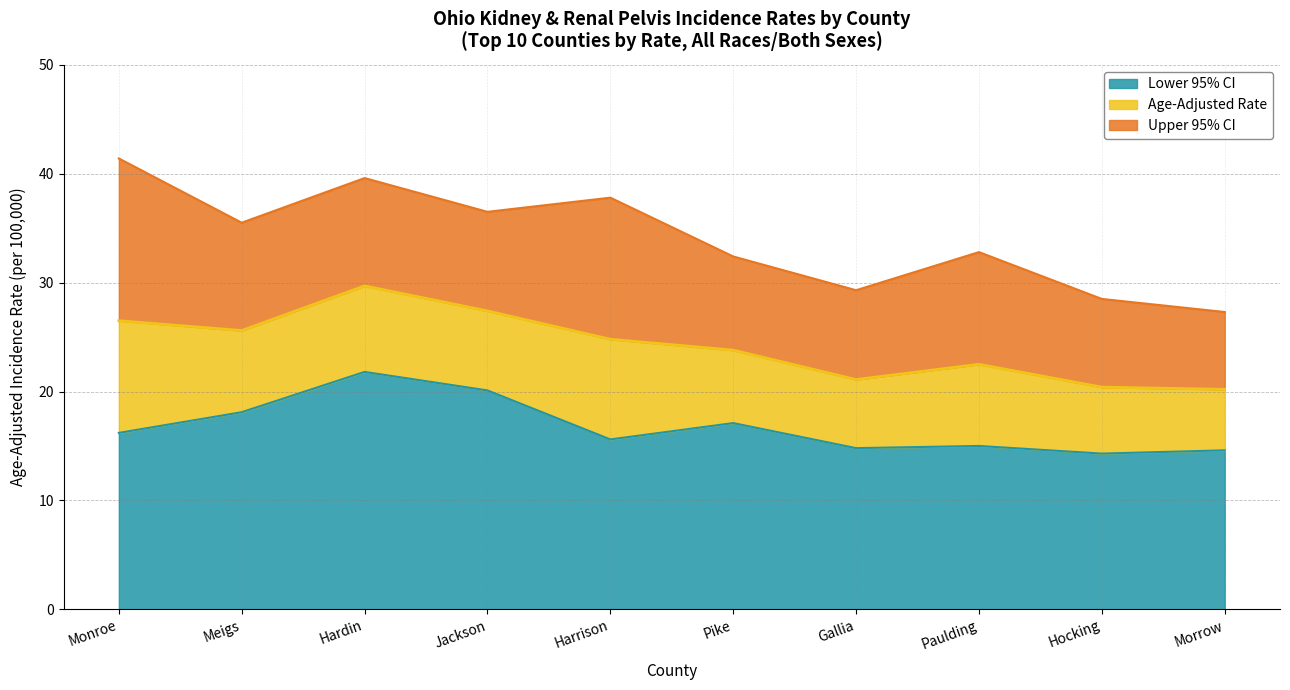

Reading left to right, extract all data points from this chart.

Upper 95% CI: Monroe=41.4	Meigs=35.5	Hardin=39.6	Jackson=36.5	Harrison=37.8	Pike=32.4	Gallia=29.3	Paulding=32.8	Hocking=28.5	Morrow=27.3
Age-Adjusted Rate: Monroe=26.5	Meigs=25.6	Hardin=29.7	Jackson=27.4	Harrison=24.8	Pike=23.8	Gallia=21.1	Paulding=22.5	Hocking=20.4	Morrow=20.2
Lower 95% CI: Monroe=16.2	Meigs=18.1	Hardin=21.8	Jackson=20.1	Harrison=15.6	Pike=17.1	Gallia=14.8	Paulding=15.0	Hocking=14.3	Morrow=14.6